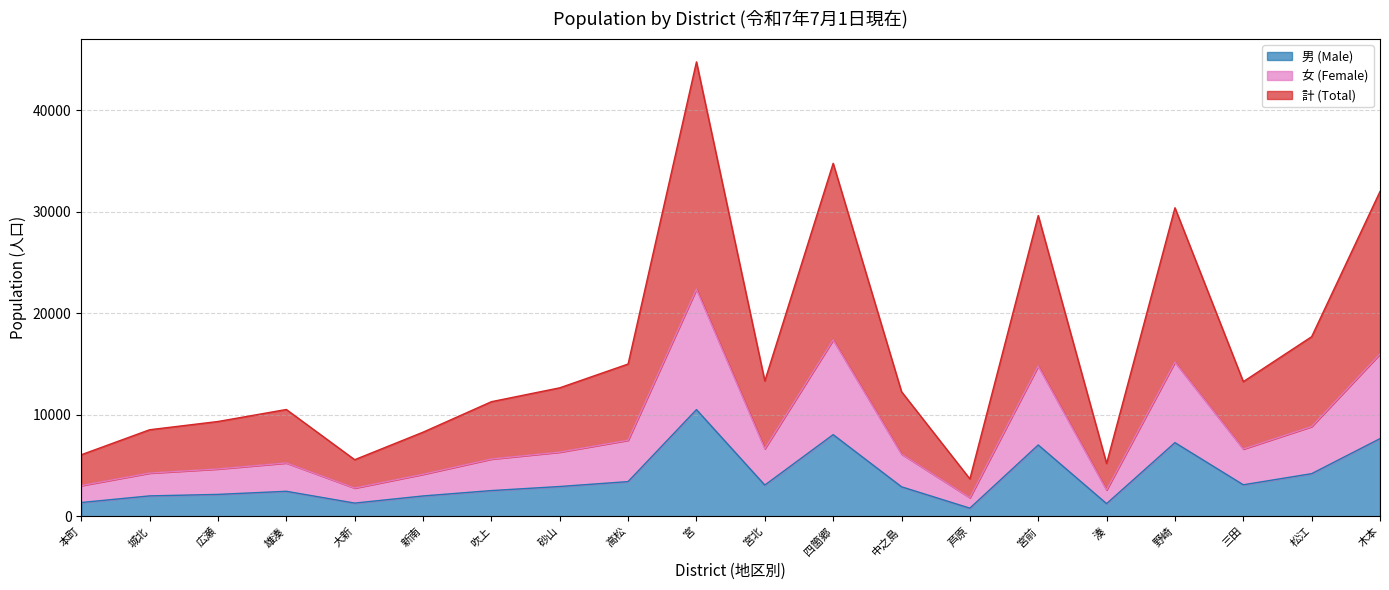

How many interior local valleys does the 男 (Male) series have?

5